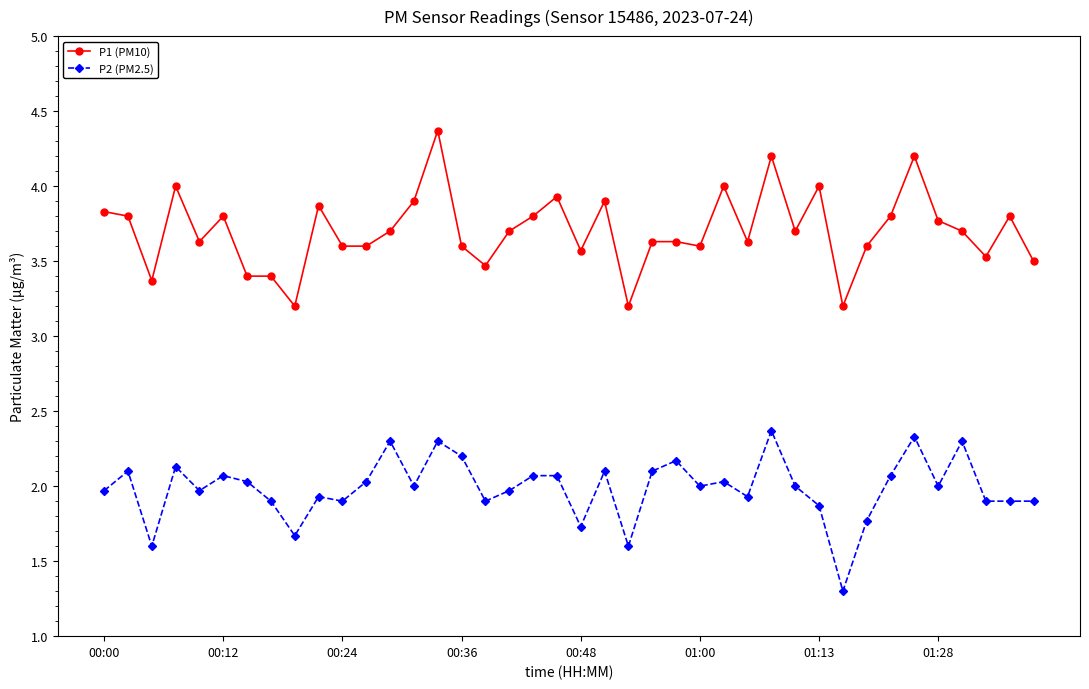

True or false: P1 (PM10) has more than 2 interior local peaks.

True